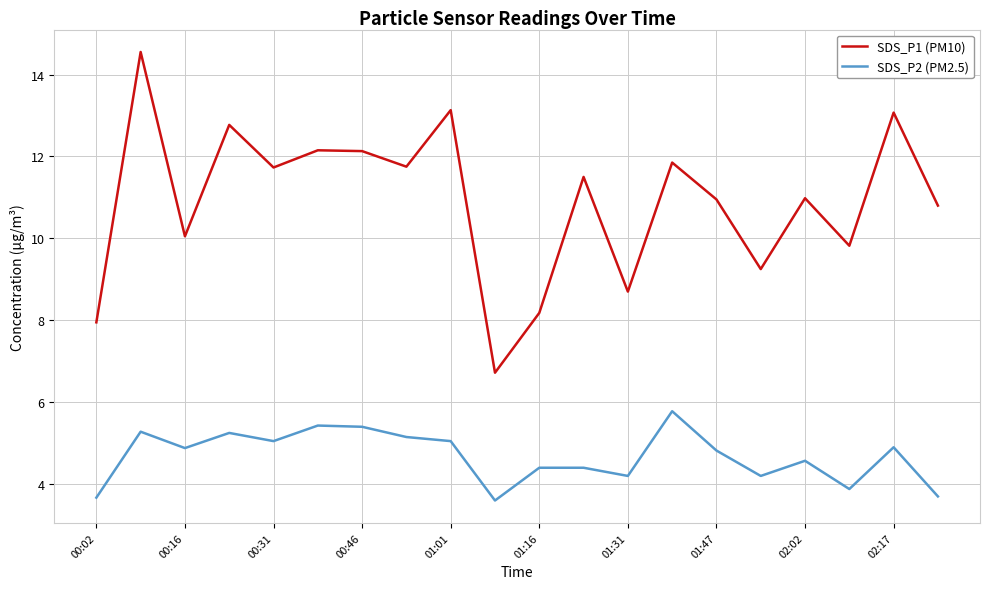

Which series has the largest total across all categories?

SDS_P1 (PM10)